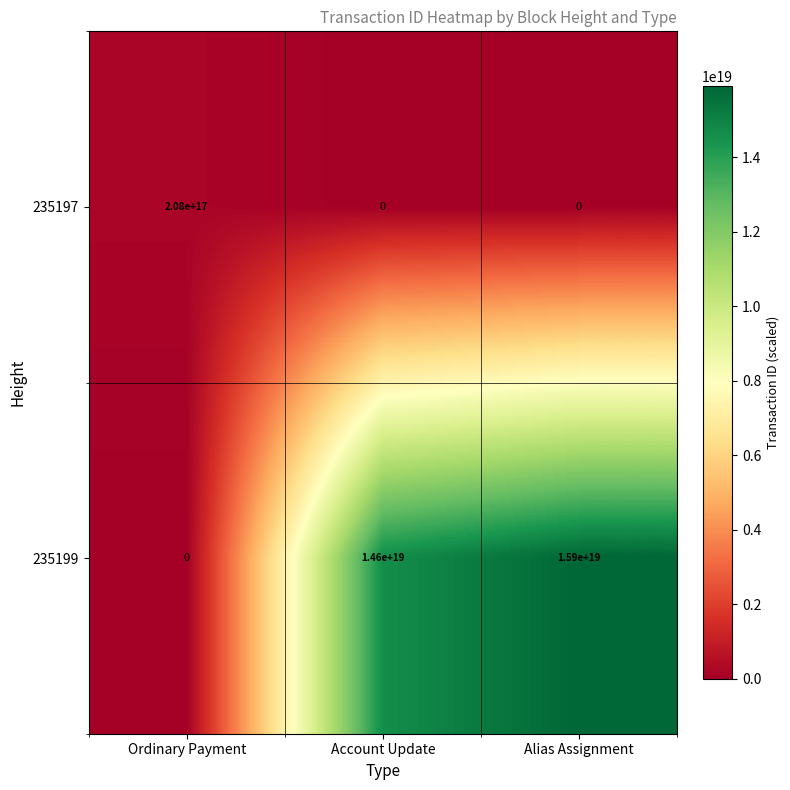

Which series changed the most between Ordinary Payment and Account Update?

235199